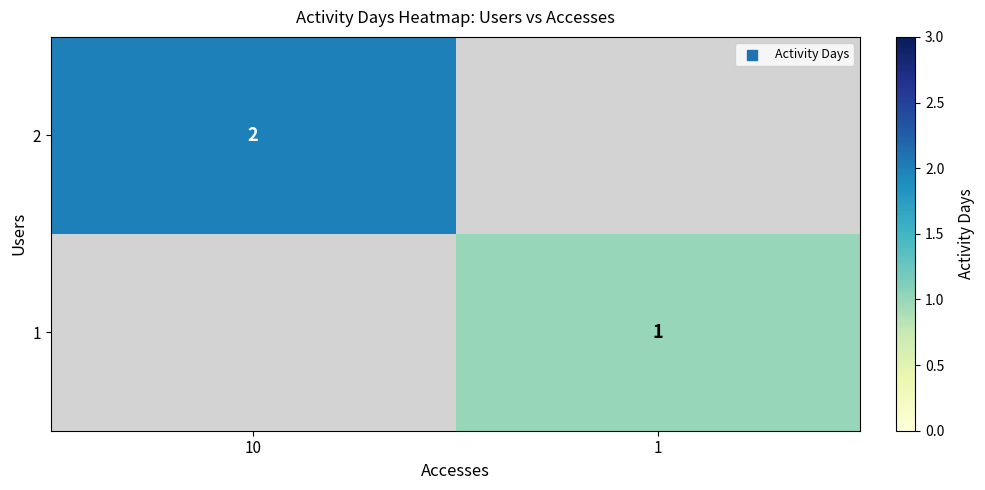

Between 1 and 10, which is larger?

10